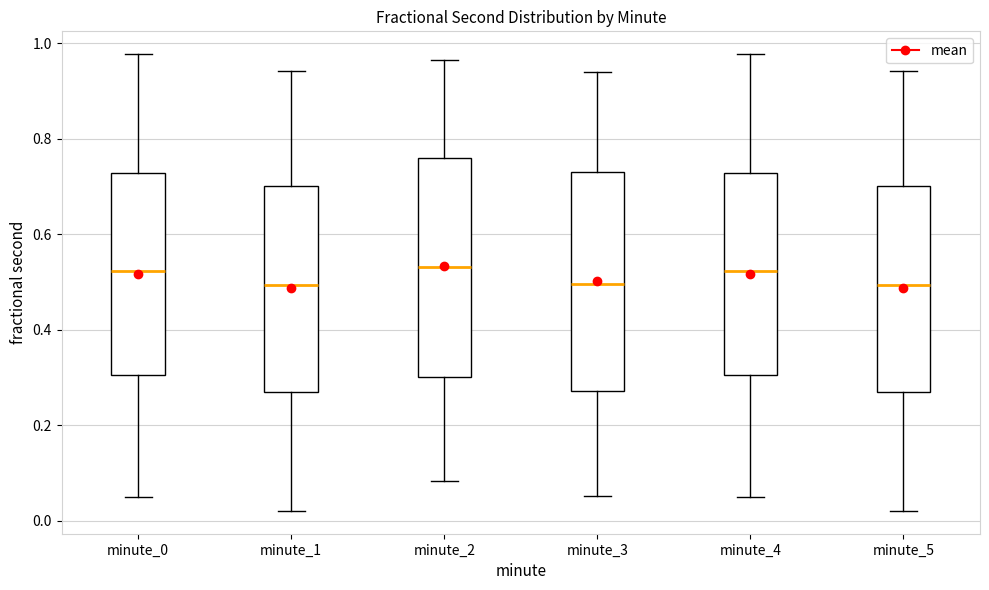

Reading left to right, transcribe this box plot: for each box, give where its median line is, the range the box spans, and where its two whiskers end, as read against the y-axis. The values are not printed on the chart, so give them approximately, as read against the axis.

minute_0: median 0.52, box 0.30 to 0.72, whiskers 0.04 to 0.98
minute_1: median 0.50, box 0.26 to 0.70, whiskers 0.02 to 0.94
minute_2: median 0.54, box 0.30 to 0.76, whiskers 0.08 to 0.96
minute_3: median 0.50, box 0.28 to 0.72, whiskers 0.06 to 0.94
minute_4: median 0.52, box 0.30 to 0.72, whiskers 0.04 to 0.98
minute_5: median 0.50, box 0.26 to 0.70, whiskers 0.02 to 0.94